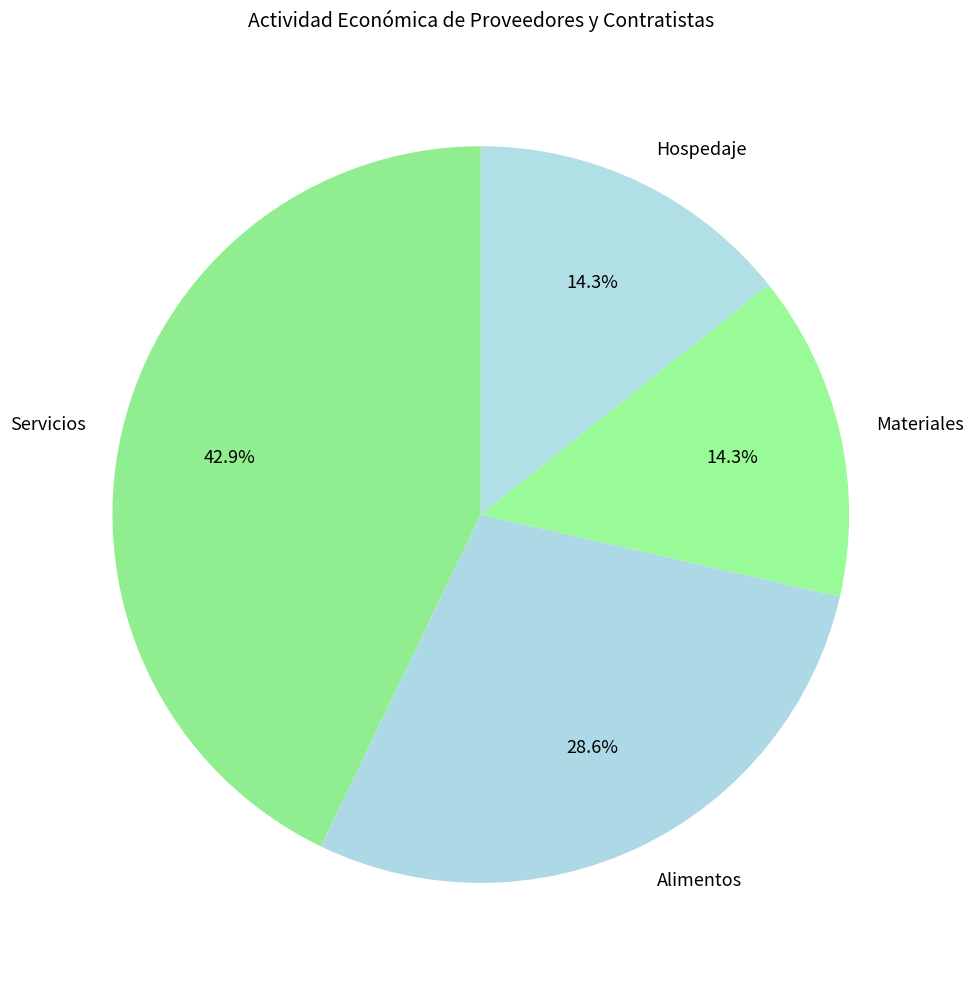

What percentage is NOT represented by Hospedaje?

85.7%